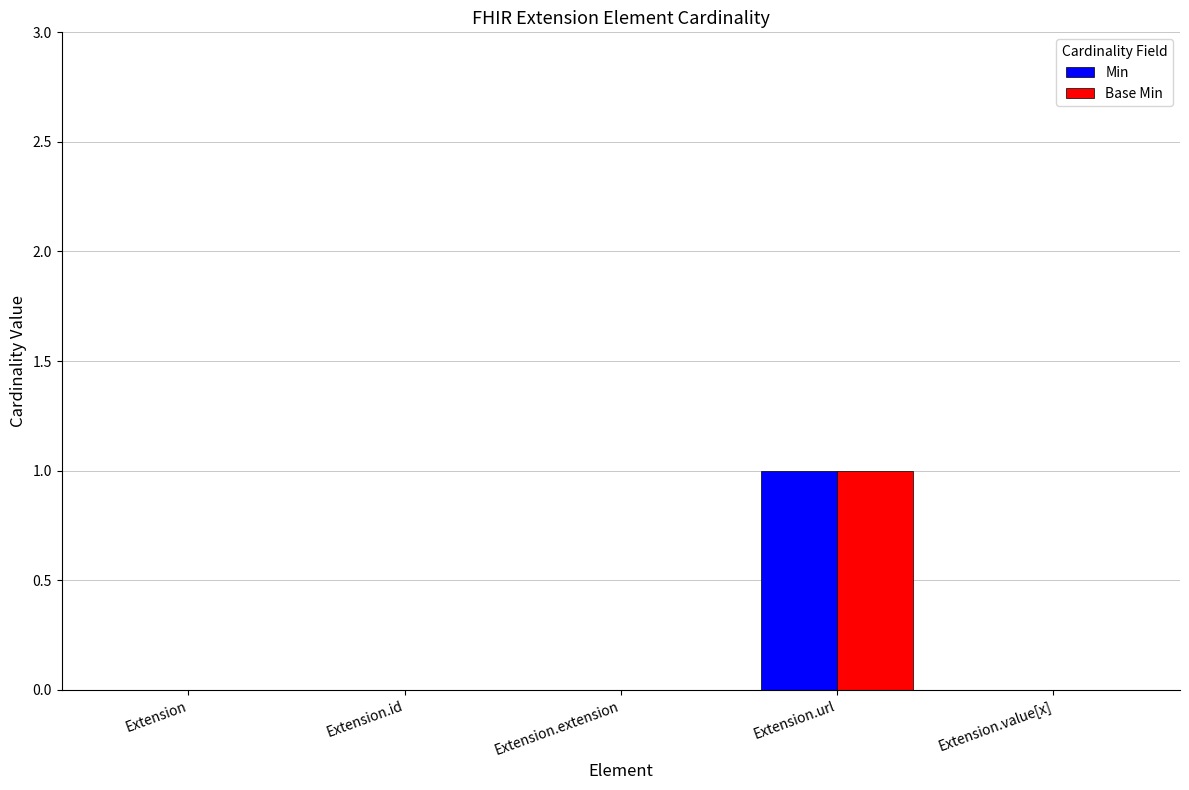

The Min series shows 0 at Extension.id. True or false?

True